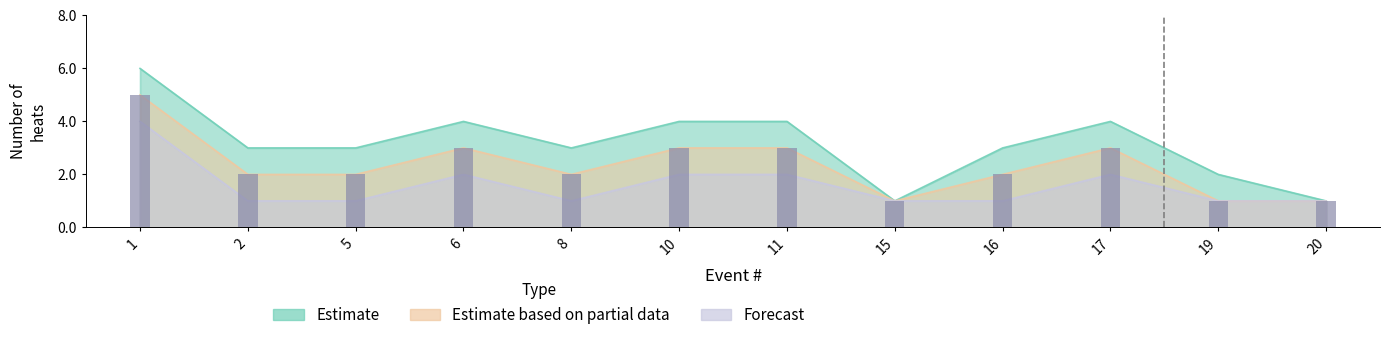

At which category is the sum across all series the highest?

1